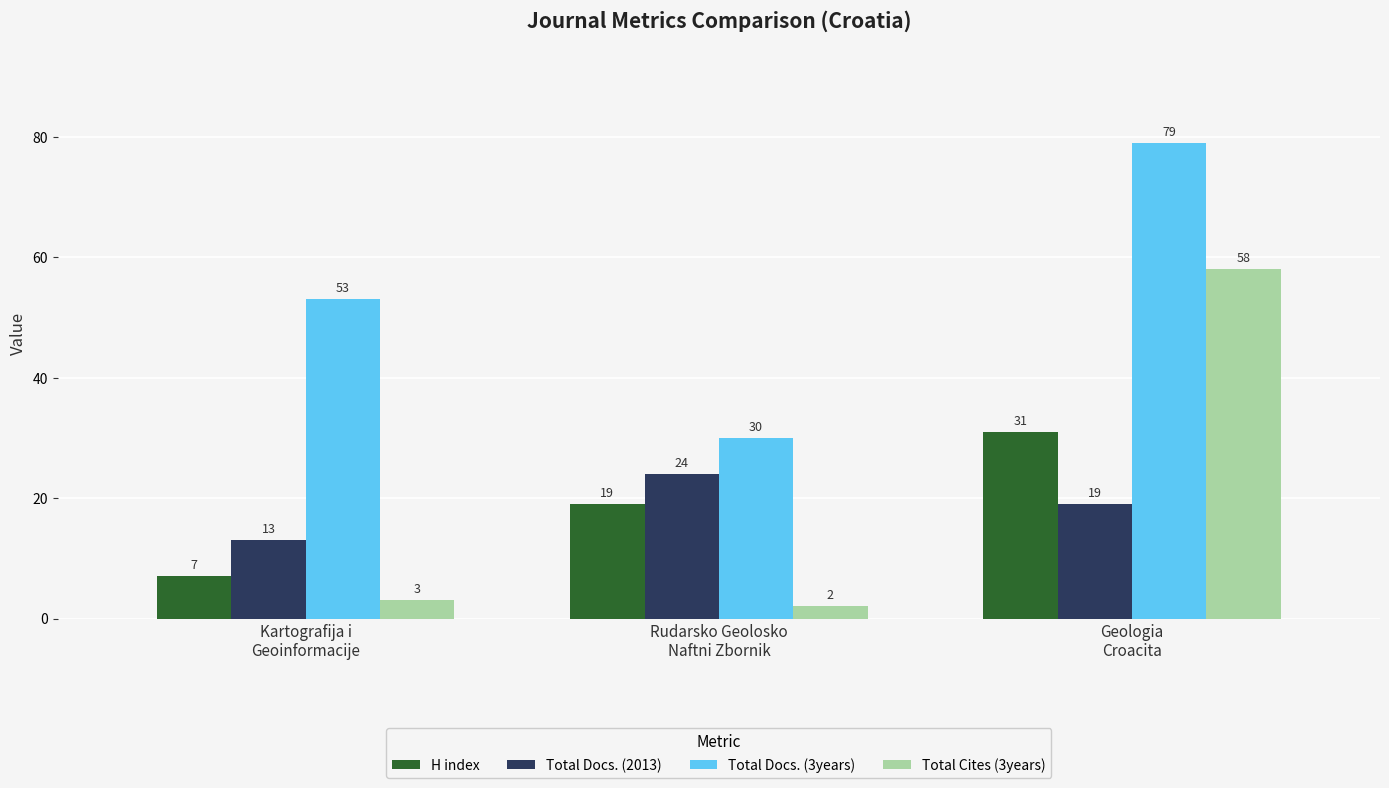

What is the average value of the Total Docs. (3years) series?

54